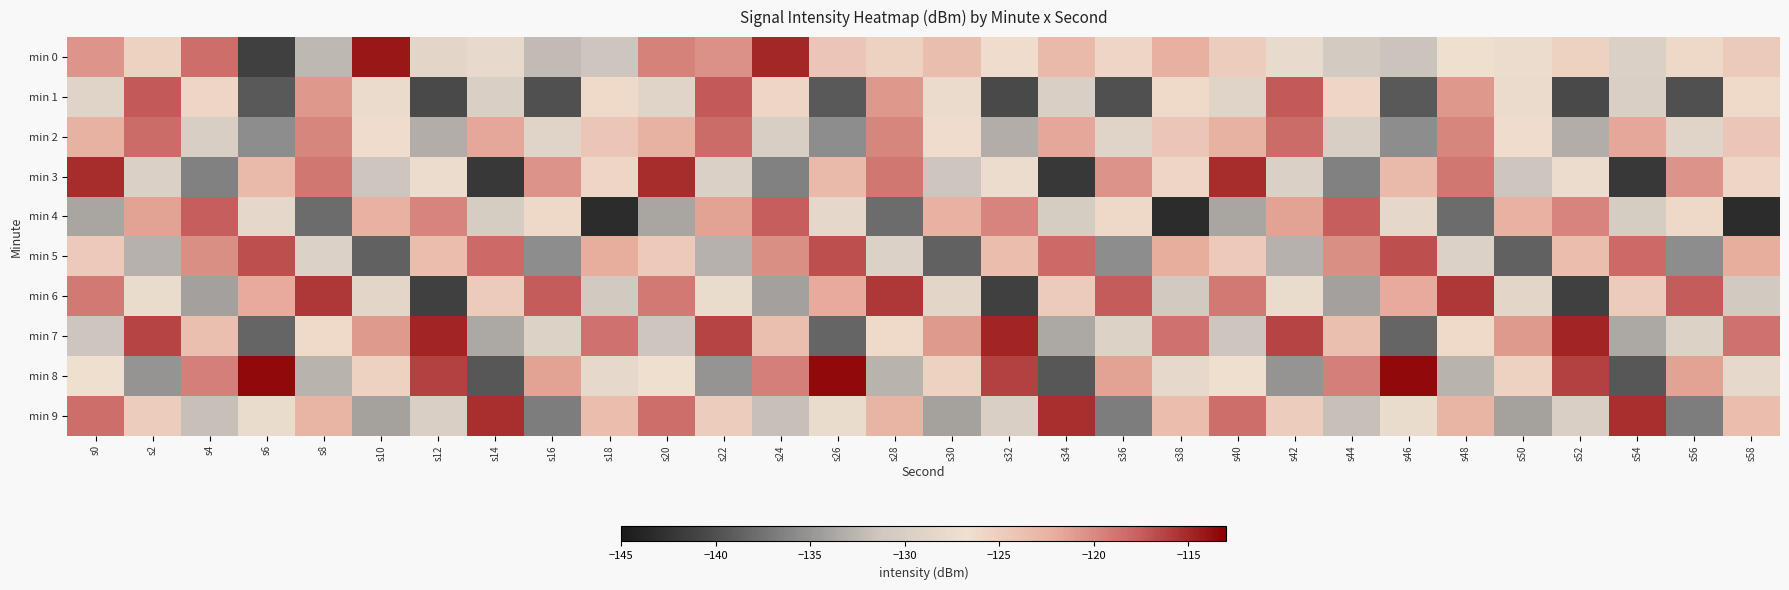

What is the difference between the highest and lowest values at s44?

18.8